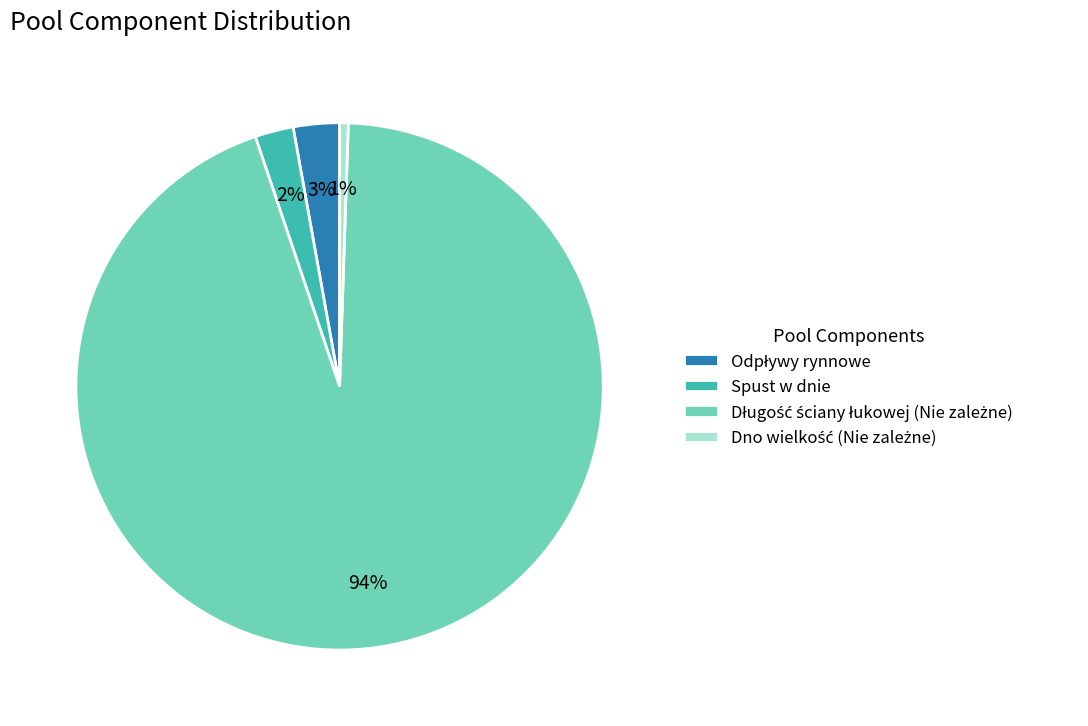

To the nearest percent, what is the average slice percentage?

25%